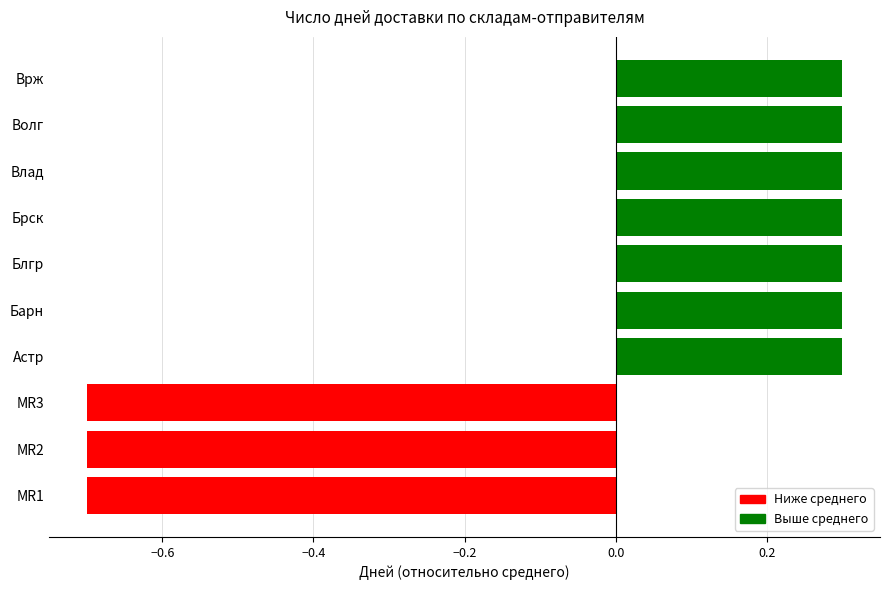

Reading bottom to top, what are all the values shown in this chart?

-0.7	-0.7	-0.7	0.3	0.3	0.3	0.3	0.3	0.3	0.3